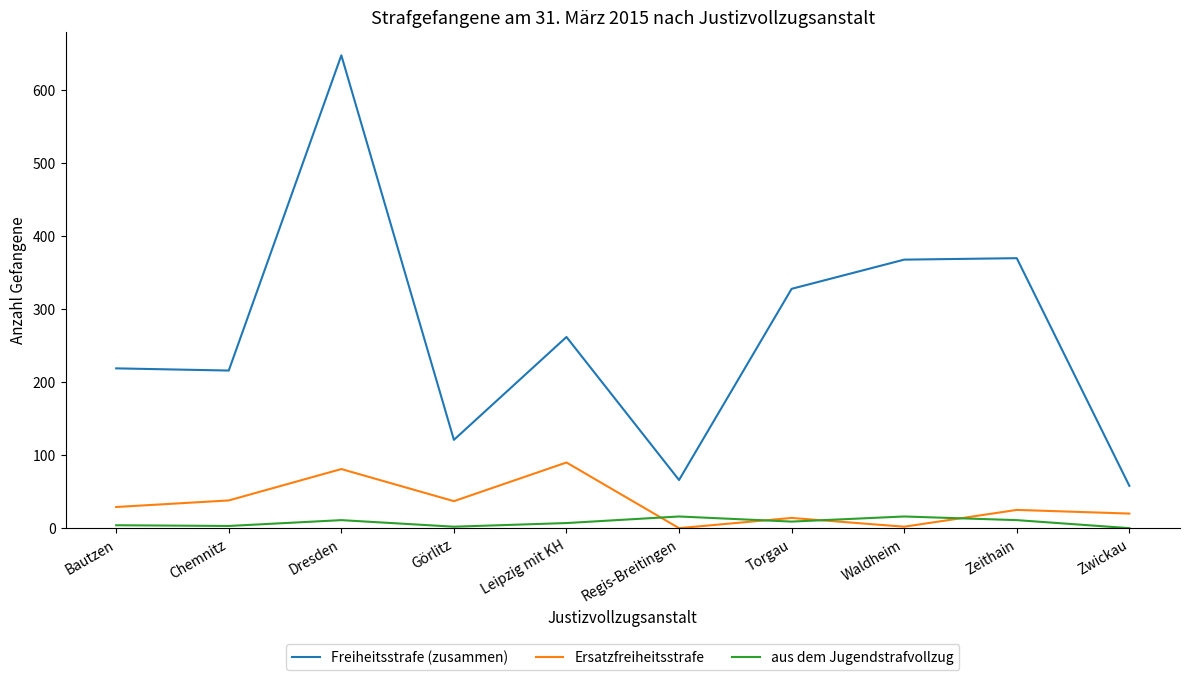

Which series has the widest spread of values?

Freiheitsstrafe (zusammen)